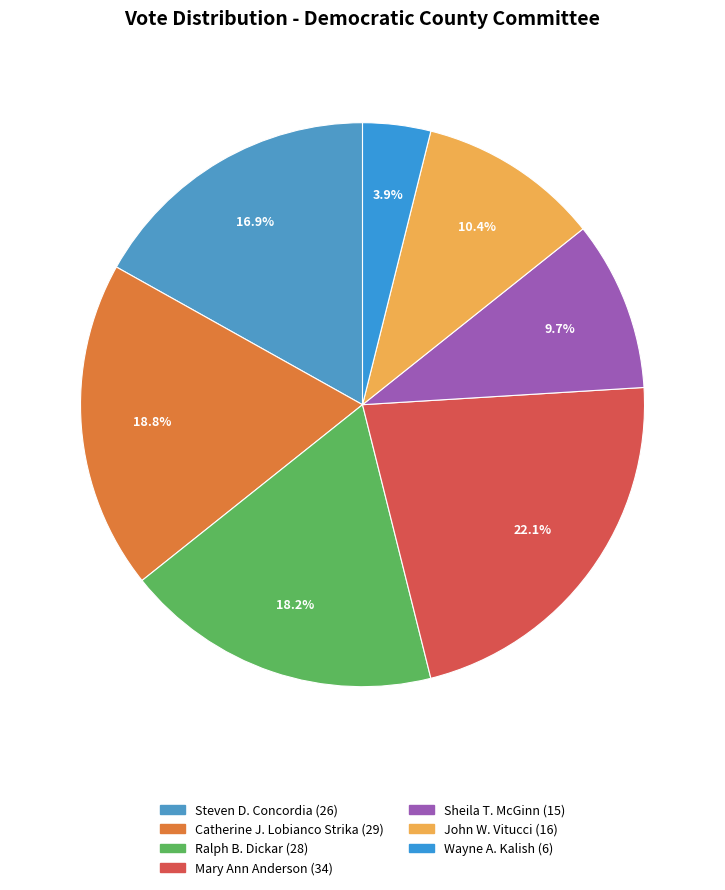

What is the total percentage of Wayne A. Kalish and Sheila T. McGinn?

13.6%